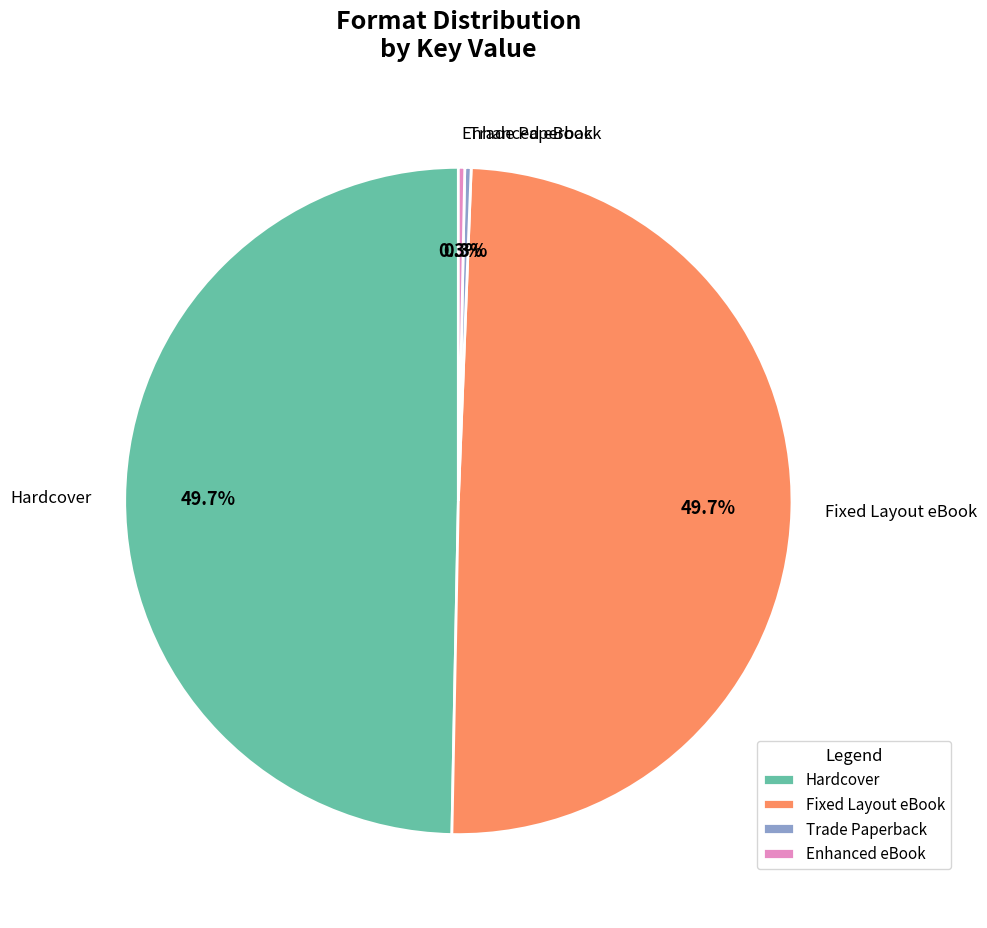

Approximately how many times larger is the value at Fixed Layout eBook compared to Enhanced eBook?

161.5